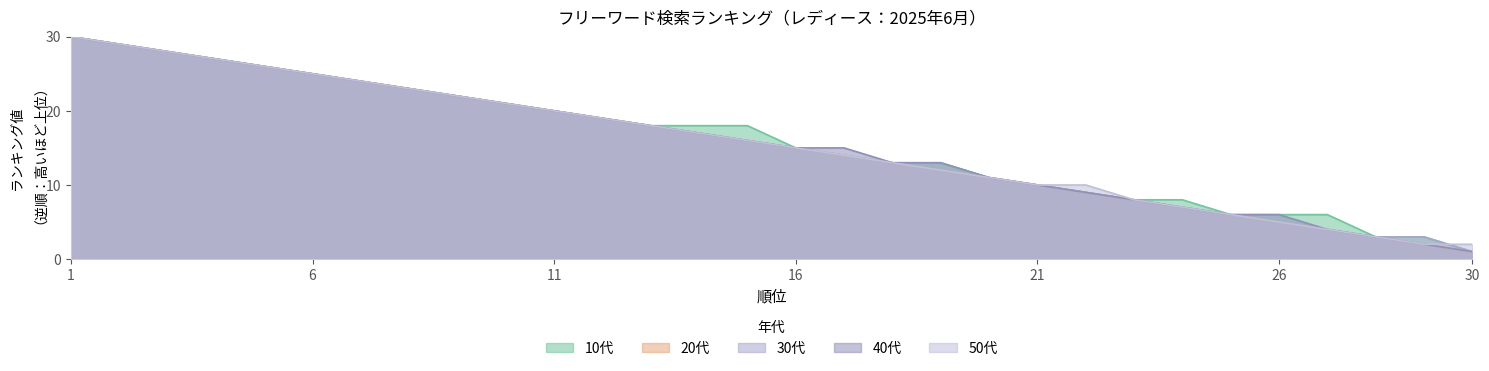

Does the chart have visible grid lines?

No